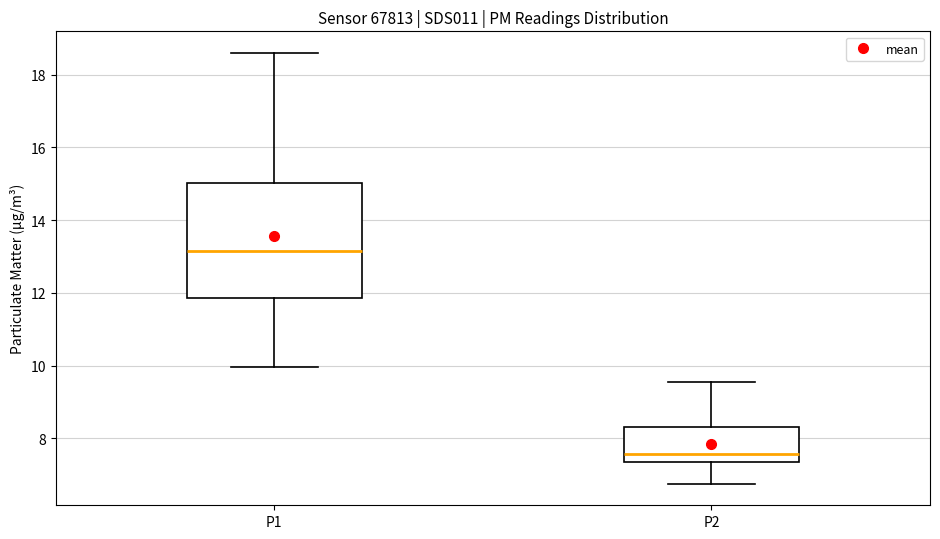

Which box is the tallest, from its lower edge to its upper edge?

P1